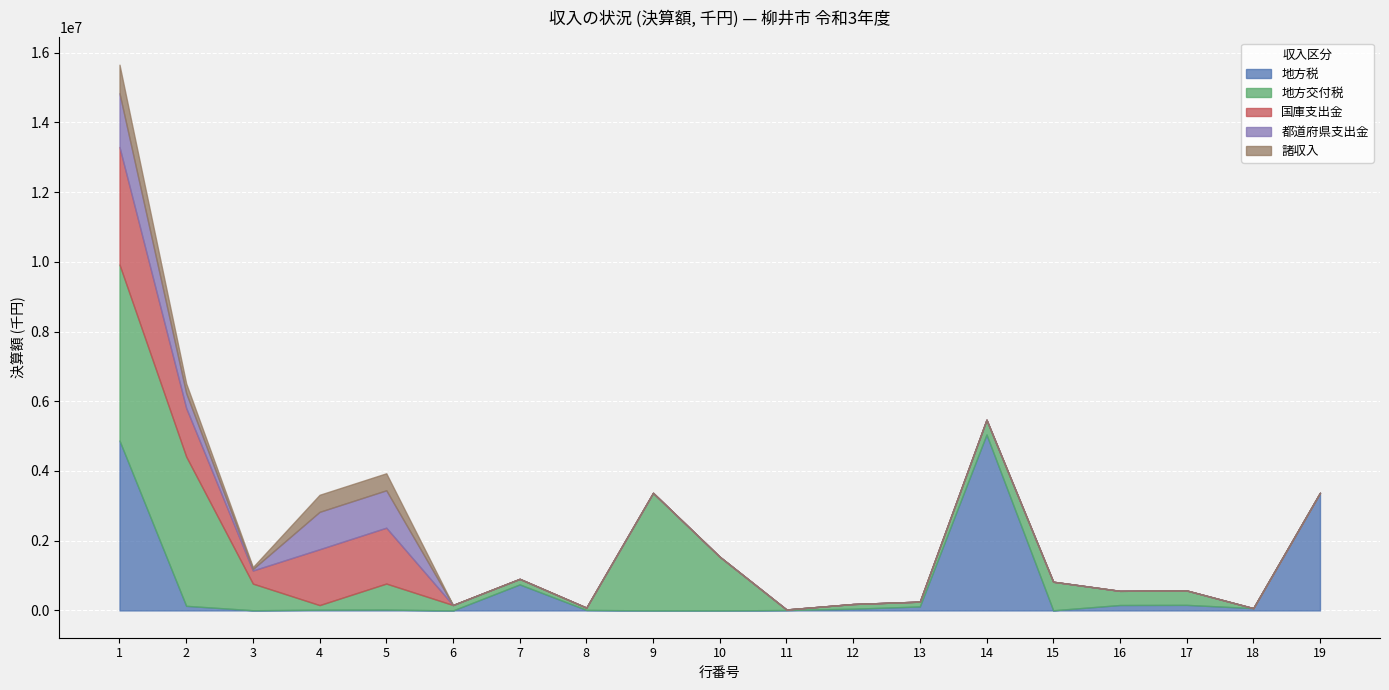

How many interior local peaks does the 諸収入 series have?

1